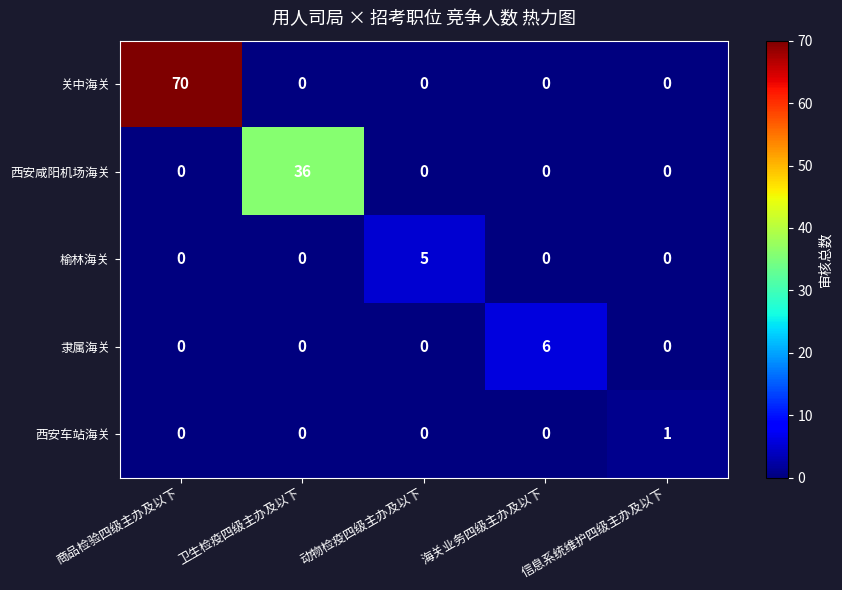

Which category has the highest value across all series?

商品检验四级主办及以下